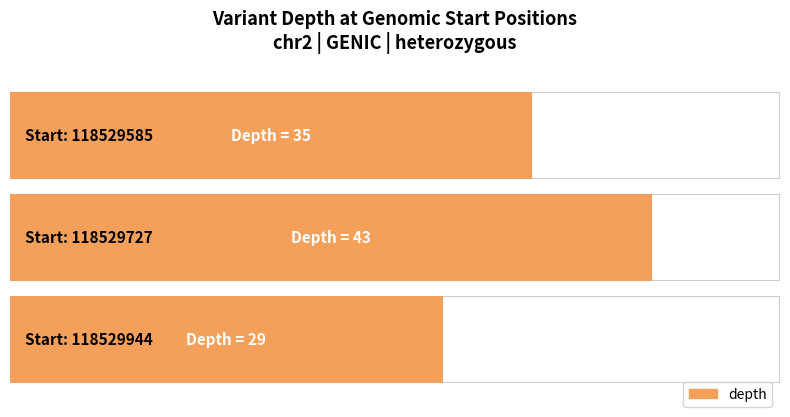

Count the number of data series in this chart.

1